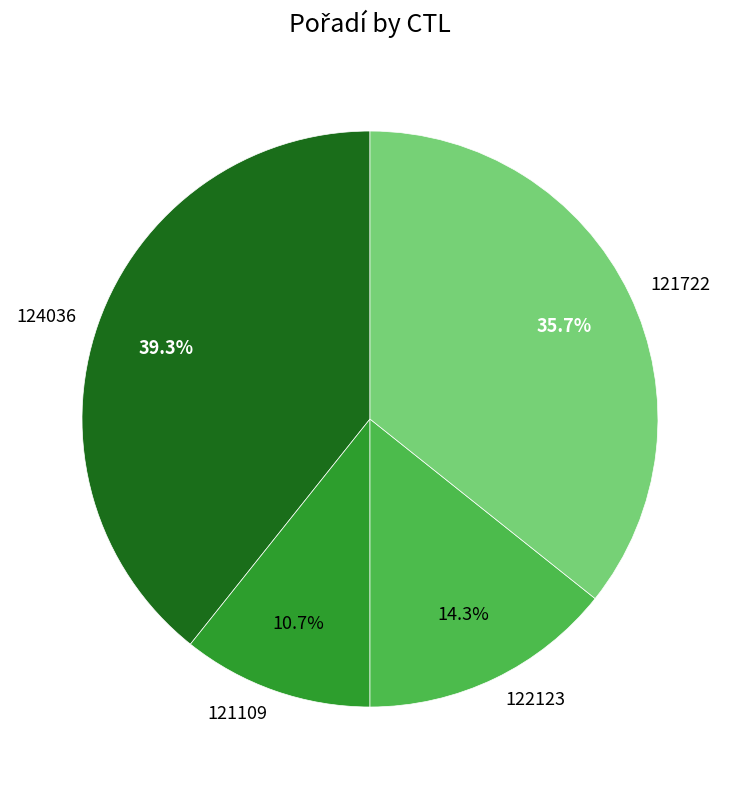

To the nearest percent, what is the combined percentage of 124036 and 122123?

54%